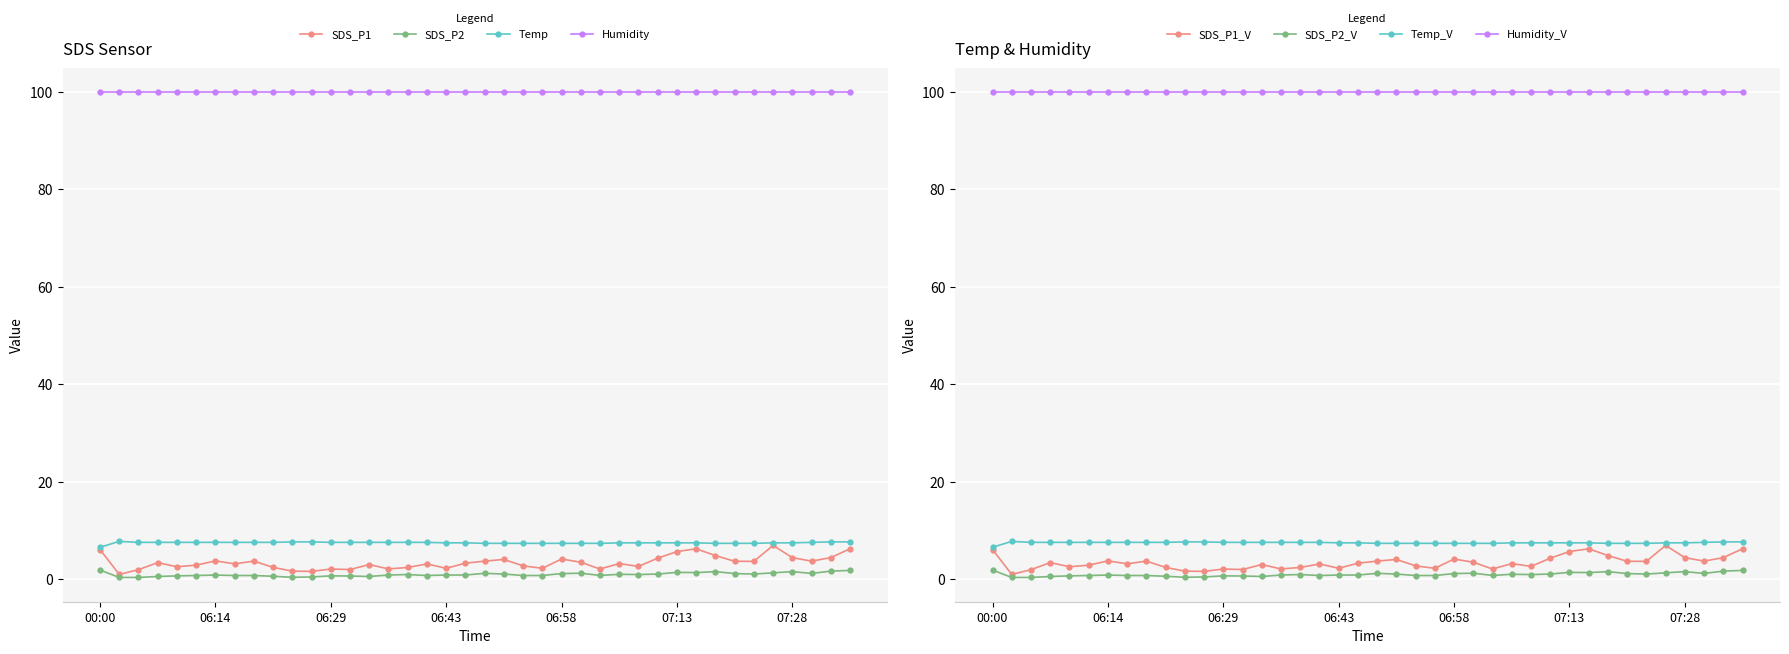

What is the label of the 34th point from the left?

07:20